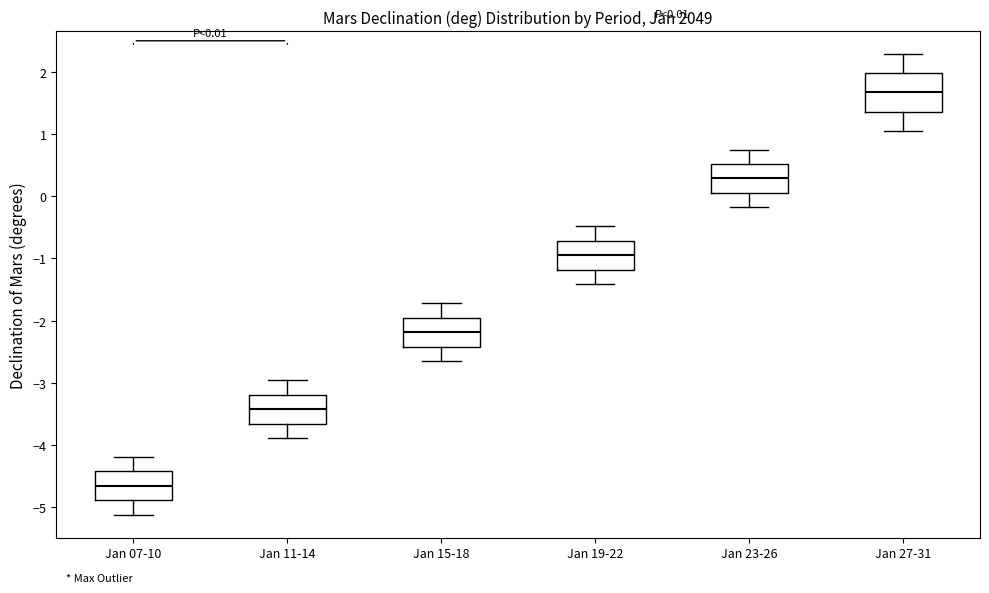

Comparing the boxes themselves (not the whiskers), which one is the tallest?

Jan 27-31